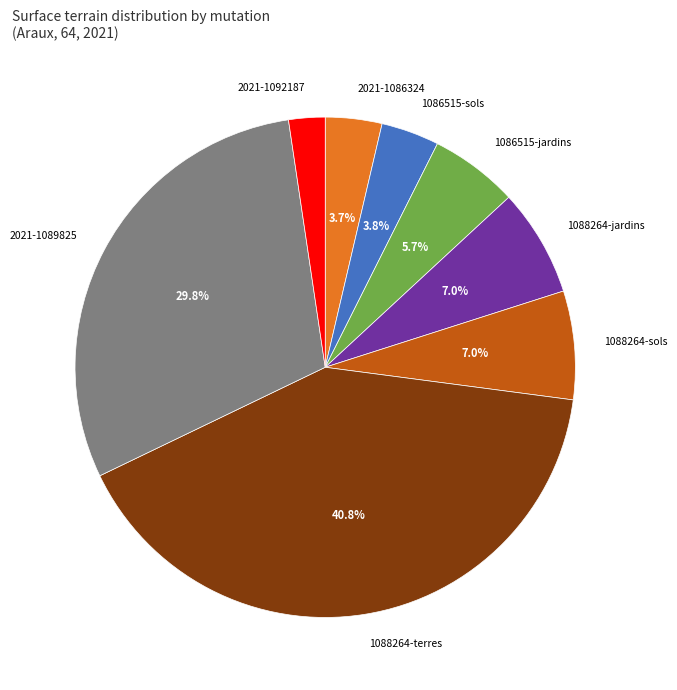

What is the largest slice in the pie chart?

1088264-terres